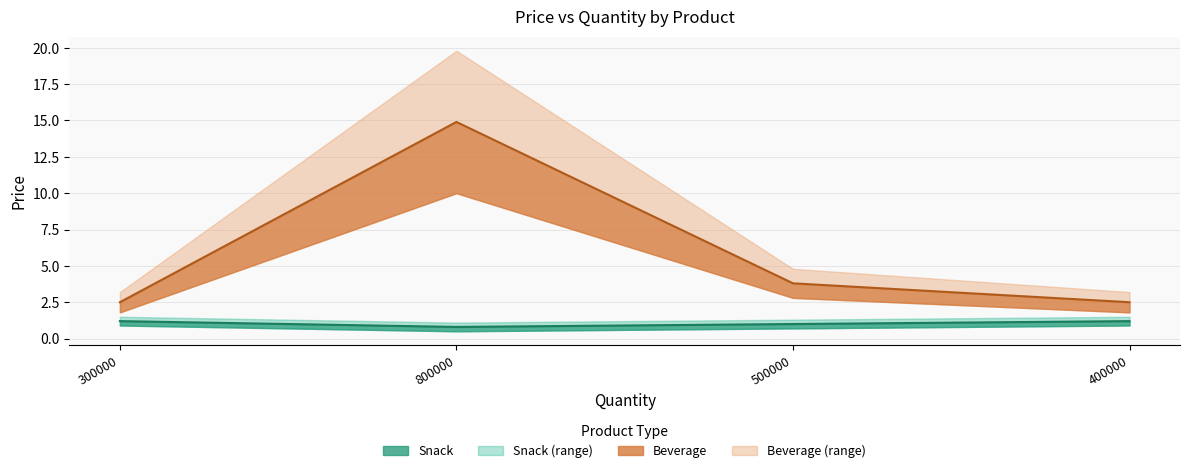

What is the spread (max minus min) of values at 500000?

2.8